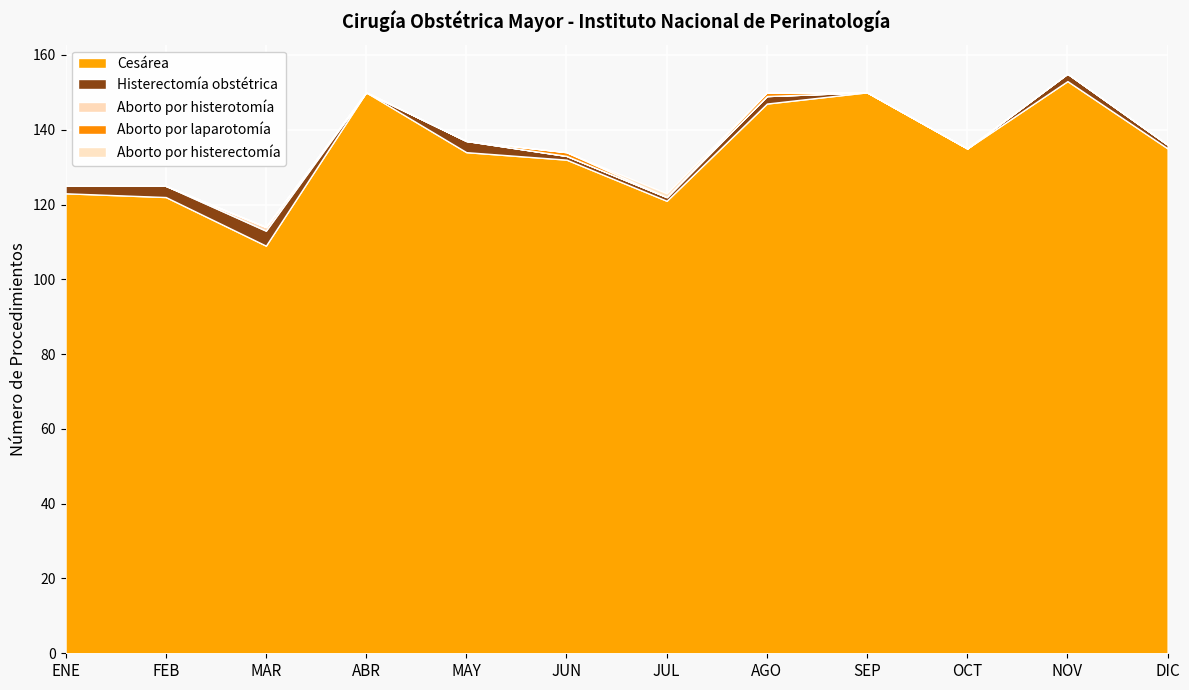

Reading right to left, what are all the values shown in this chart?

Cesárea: DIC=135	NOV=153	OCT=135	SEP=150	AGO=147	JUL=121	JUN=132	MAY=134	ABR=150	MAR=109	FEB=122	ENE=123
Histerectomía obstétrica: DIC=1	NOV=2	OCT=0	SEP=0	AGO=2	JUL=1	JUN=1	MAY=3	ABR=0	MAR=4	FEB=3	ENE=2
Aborto por histerotomía: DIC=0	NOV=0	OCT=0	SEP=0	AGO=0	JUL=0	JUN=0	MAY=0	ABR=0	MAR=1	FEB=0	ENE=0
Aborto por laparotomía: DIC=0	NOV=0	OCT=0	SEP=0	AGO=1	JUL=0	JUN=1	MAY=0	ABR=0	MAR=0	FEB=0	ENE=0
Aborto por histerectomía: DIC=0	NOV=0	OCT=0	SEP=0	AGO=0	JUL=1	JUN=0	MAY=0	ABR=0	MAR=0	FEB=0	ENE=0